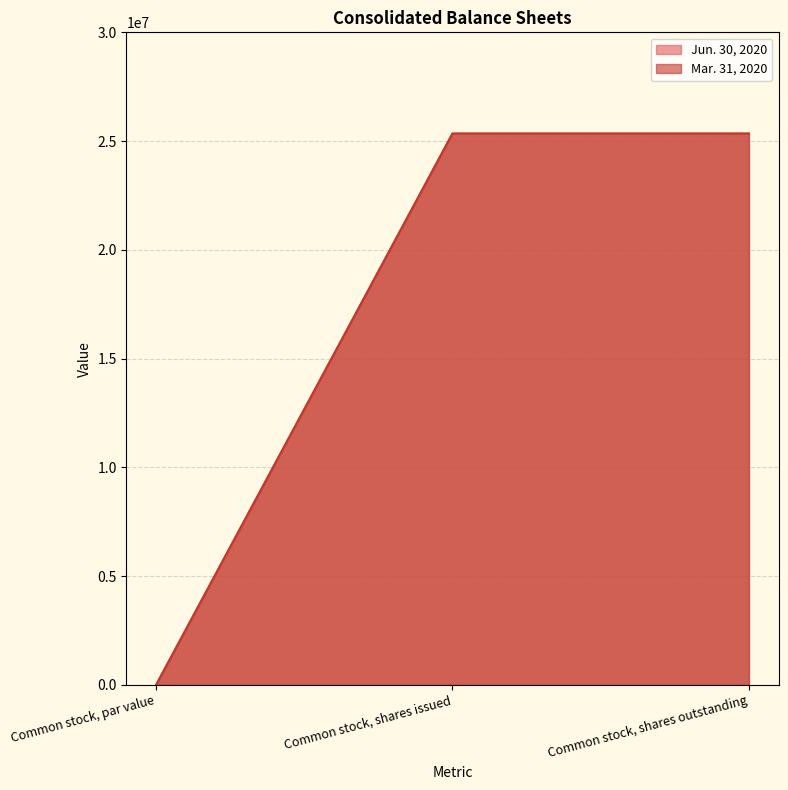

Does the chart display data point markers on the line(s)?

No